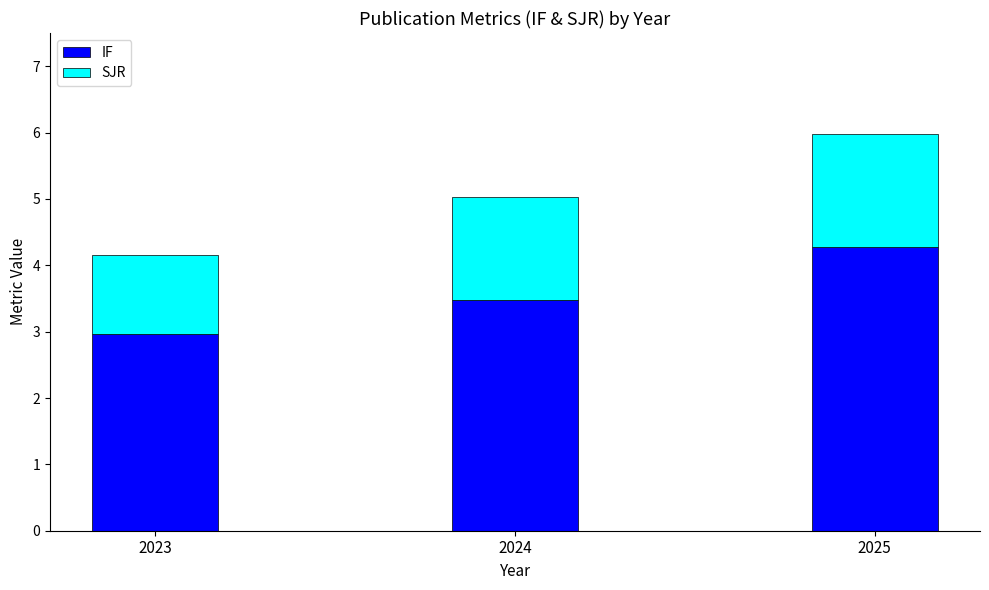

Are the bars grouped side by side (vs. stacked)?

No